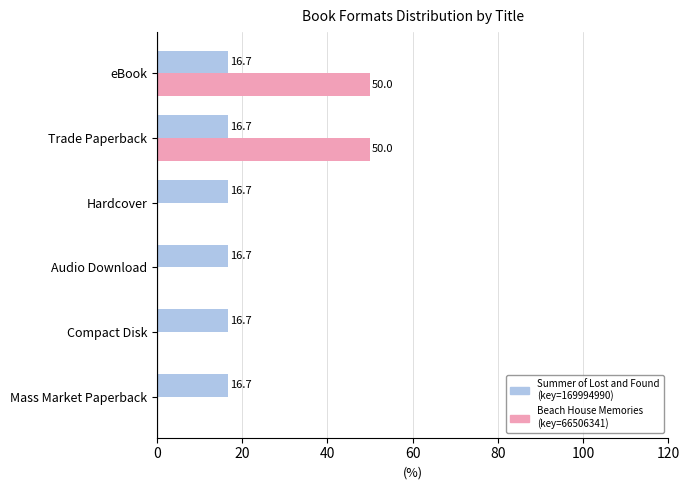

Is the value of Summer of Lost and Found (key=169994990) at eBook greater than the value of Beach House Memories (key=66506341) at Compact Disk?

Yes